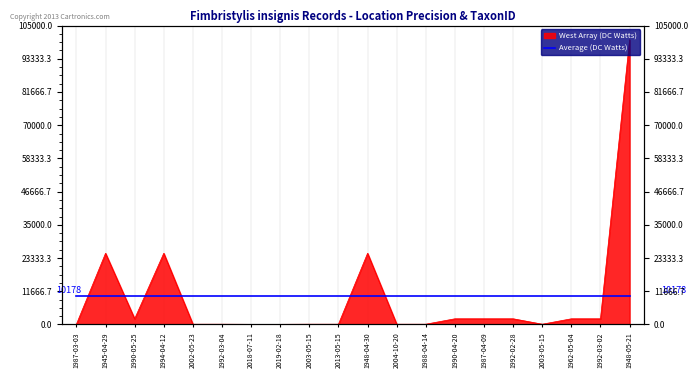

How many lines are shown in the chart?

1